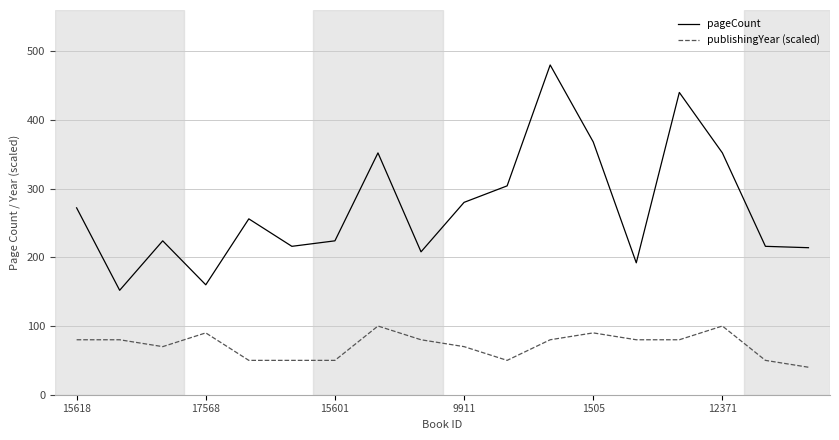

What is the highest value of the publishingYear (scaled) series?

100